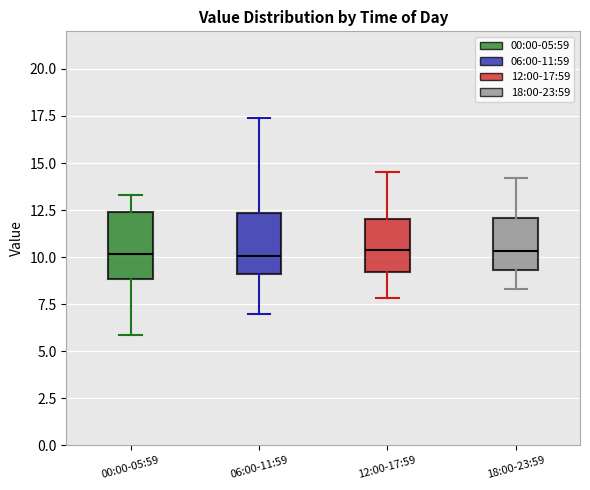

Where does the median line of the box for 00:00-05:59 sit on the y-axis? The values are not printed on the chart, so give them approximately, as read against the axis.

10.0